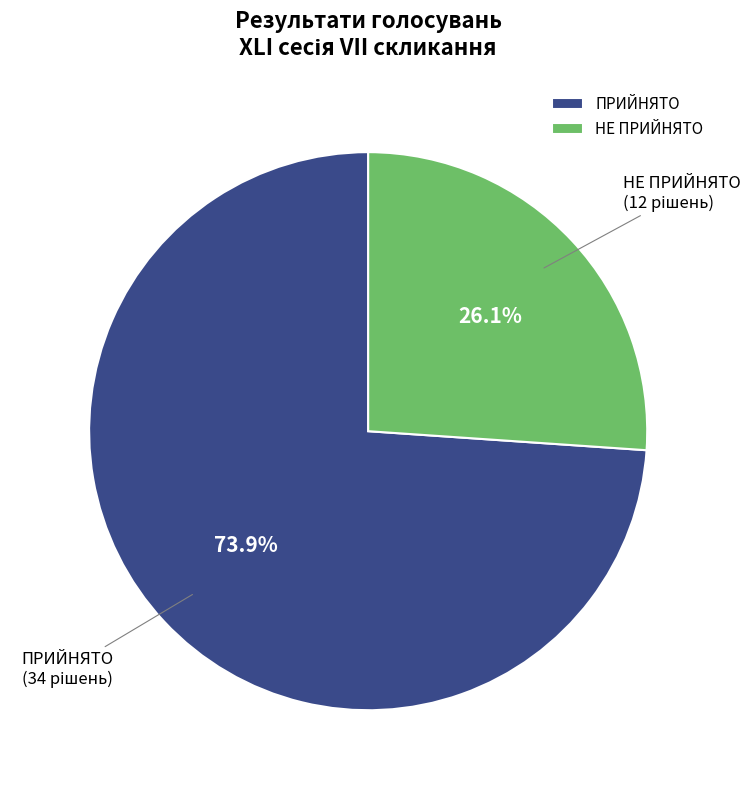

To the nearest percent, what percentage of the pie is НЕ ПРИЙНЯТО?

26%